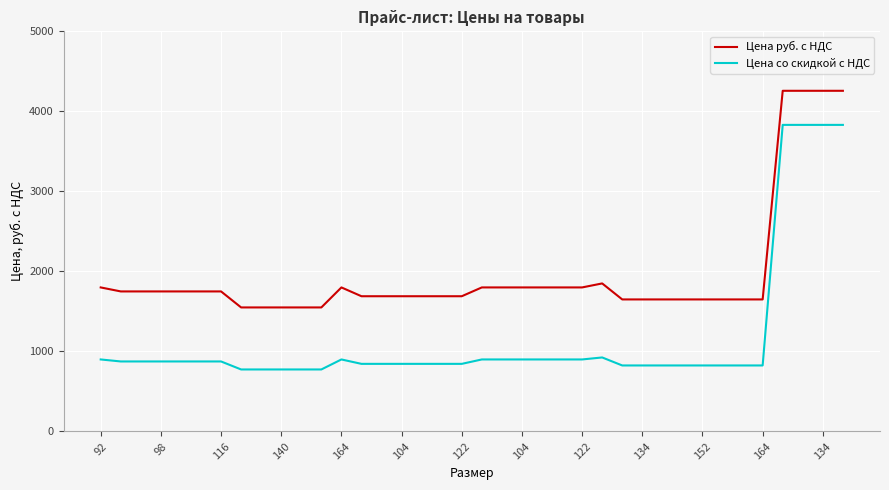

List the series in order of their peak value, highest first.

Цена руб. с НДС, Цена со скидкой с НДС